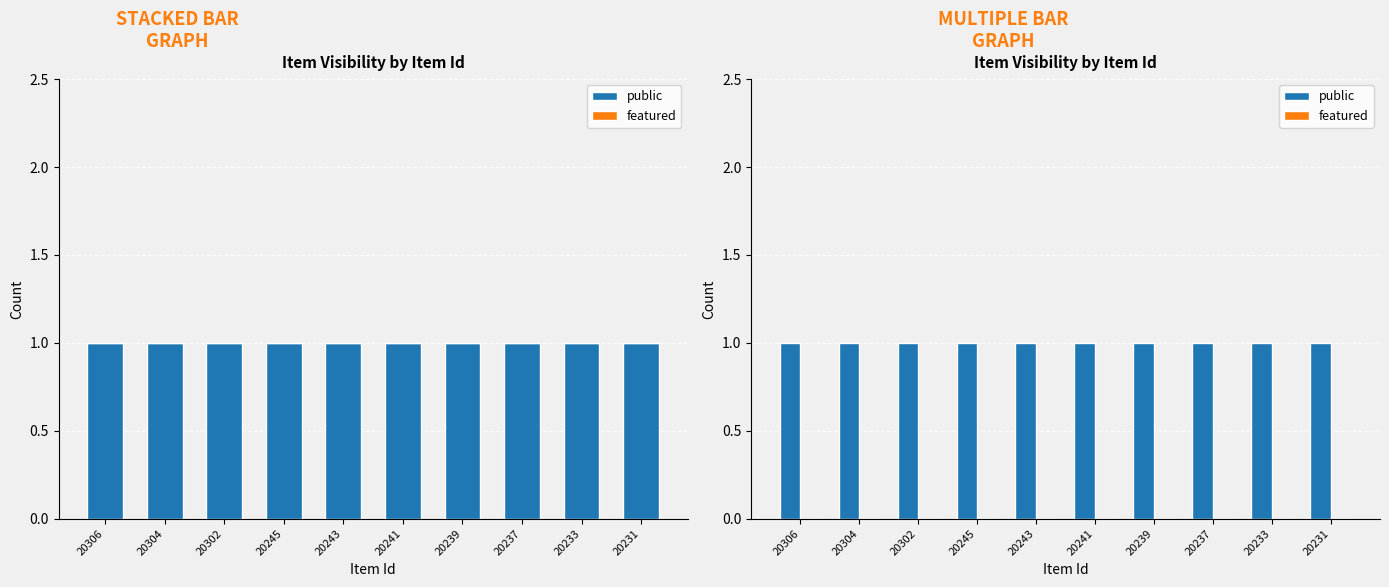

What is the total value across all series at 20243?

1